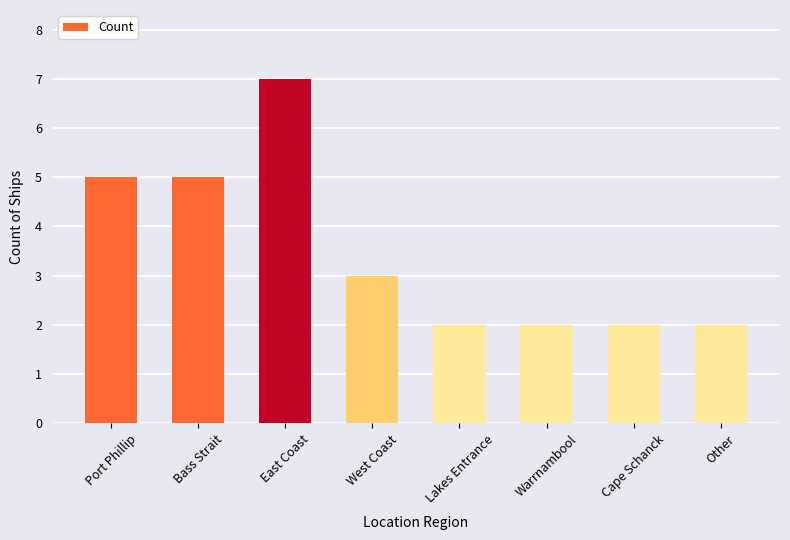

What position from the right is East Coast?

6